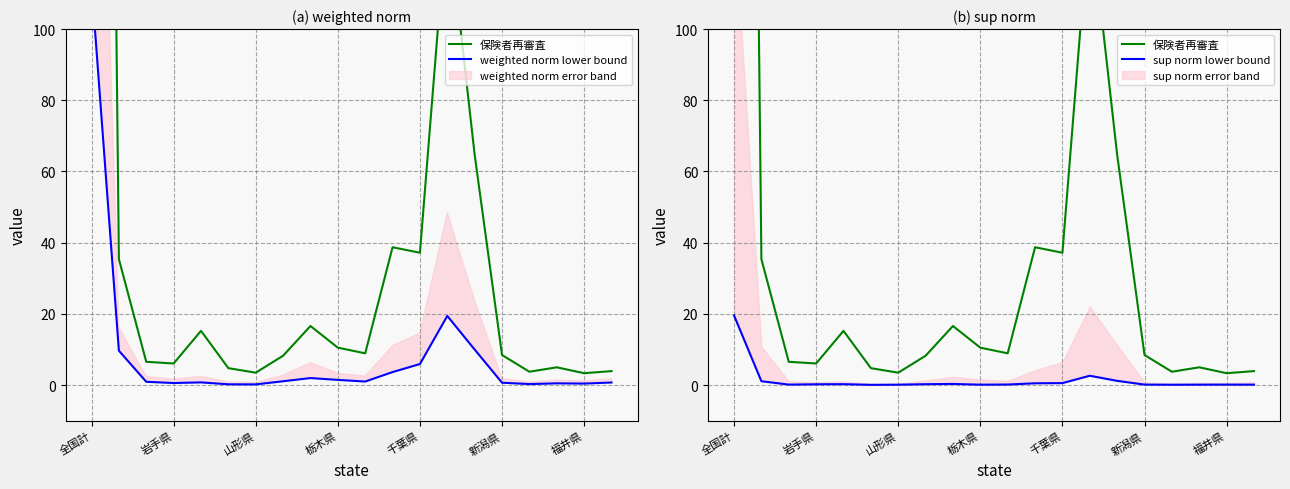

Is it true that sup norm lower bound equals 0.3 at 8?

True